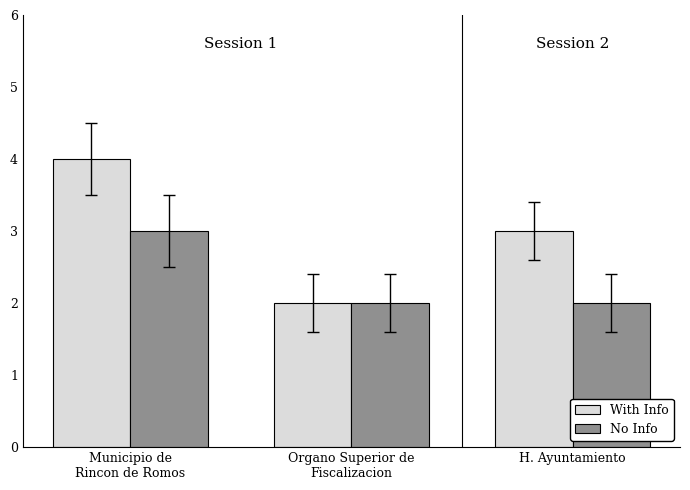

What is the value of the With Info bar at the 2nd from the left?

2